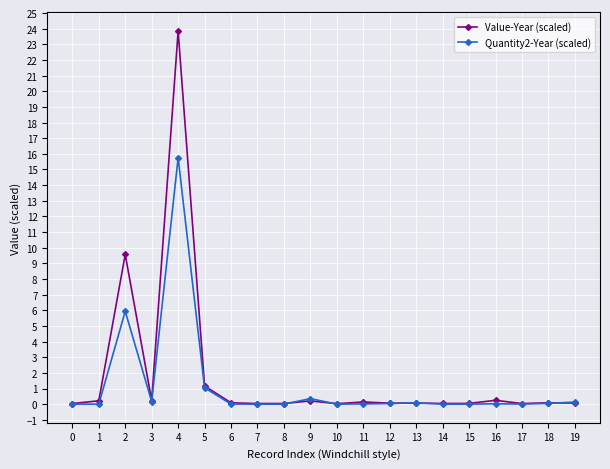

Which series has the largest total across all categories?

Value-Year (scaled)